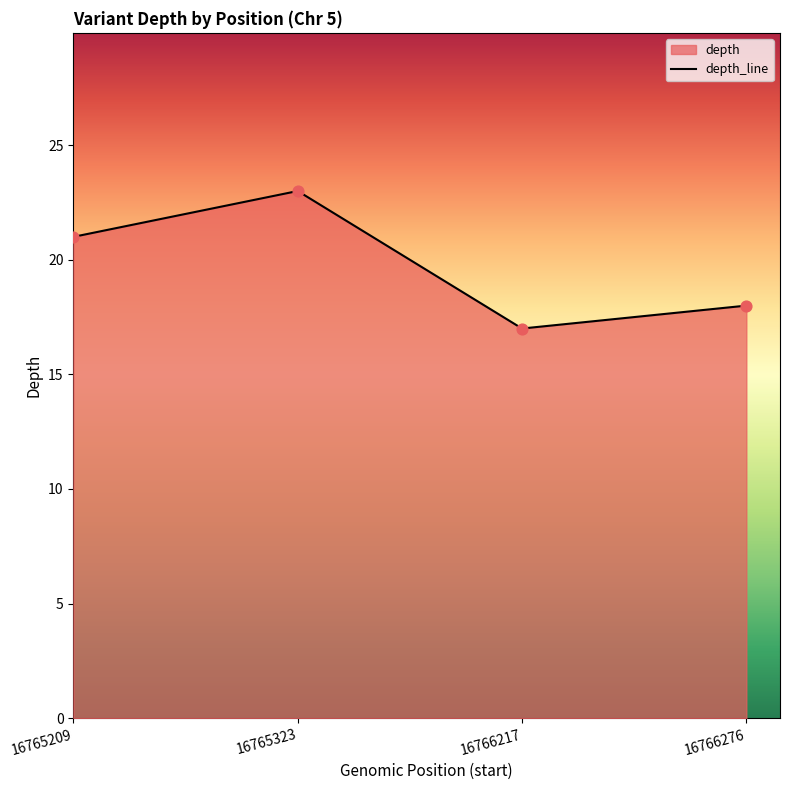

What is the change in value from 16765209 to 16766276?

-3